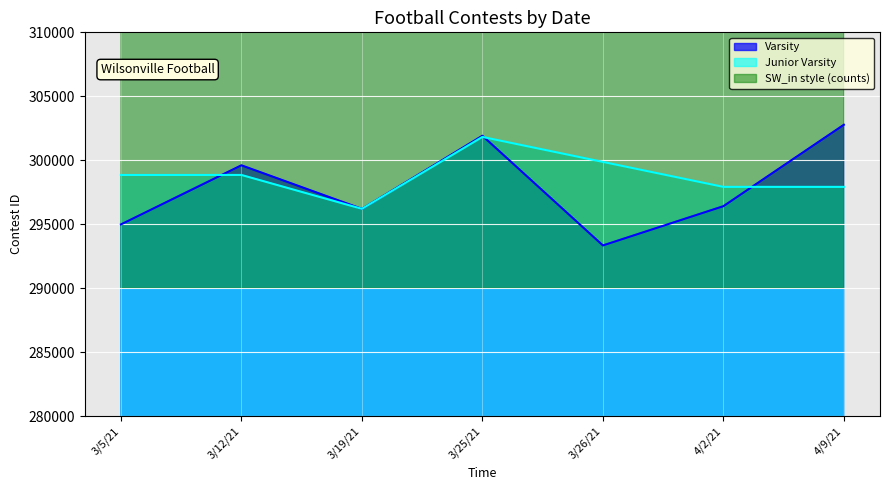

Where is the first local minimum?

3/19/21